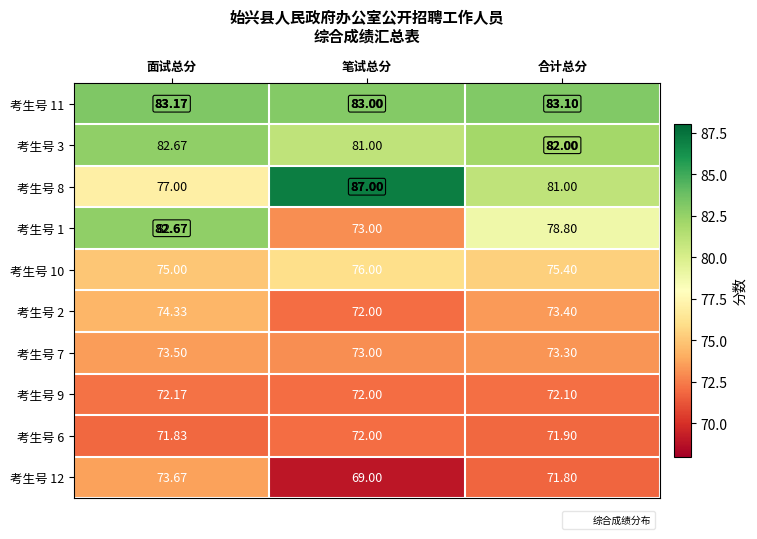

Which category has the lowest value across all series?

笔试总分